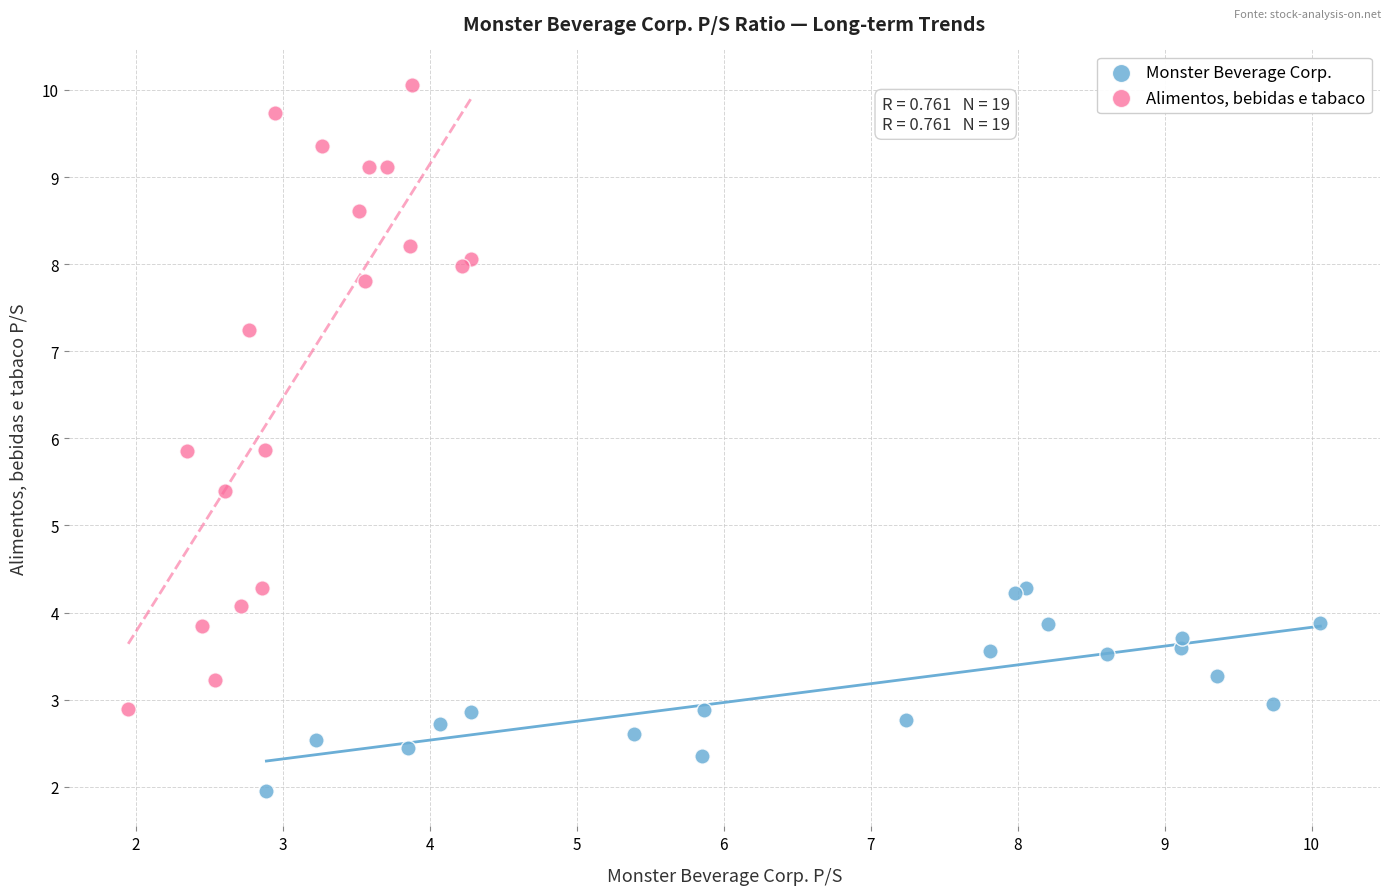

Which series reaches the minimum Y coordinate?

Monster Beverage Corp.